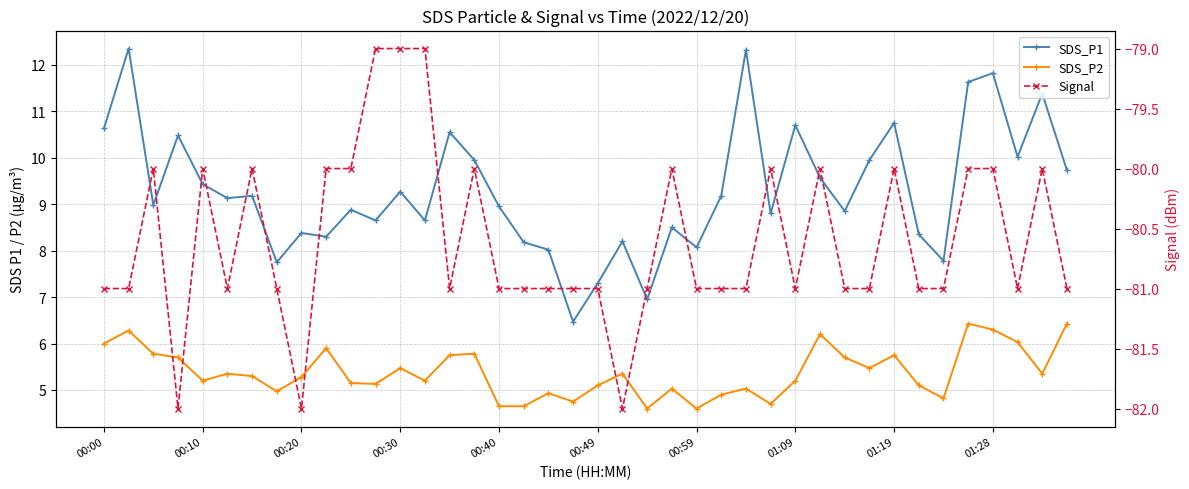

In SDS_P1, how many points are higher than both neighbors (excluding endpoints)?

14